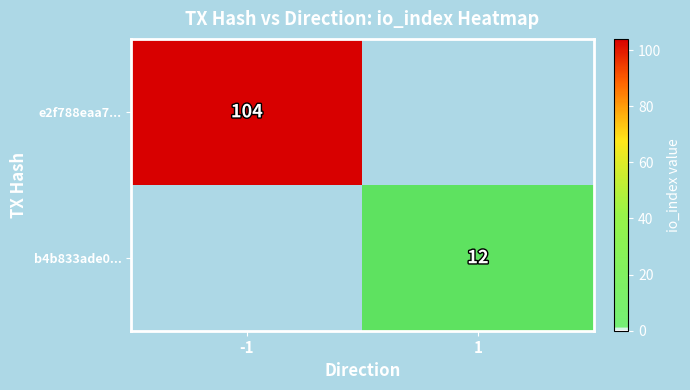

True or false: b4b833ade0... has a value of 18 at 1.

False